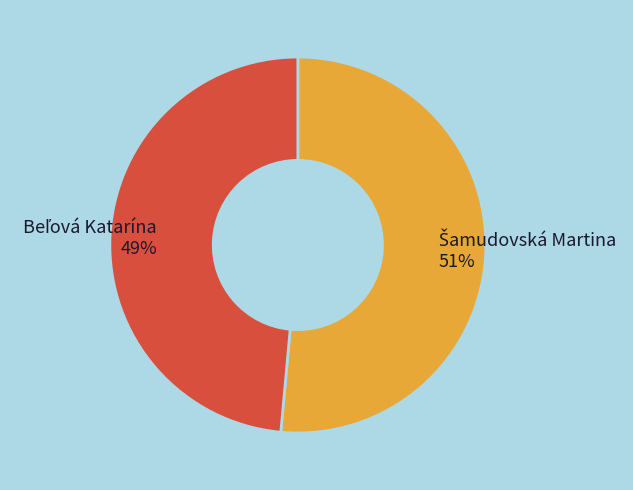

To the nearest percent, what is the average slice percentage?

50%